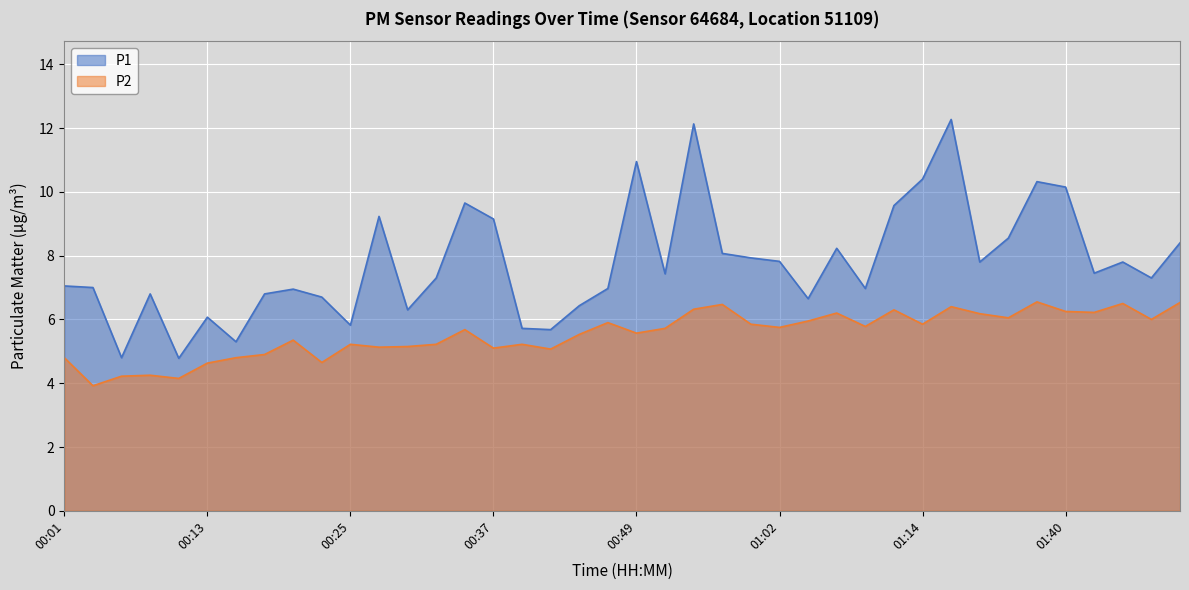

True or false: P1 has more than 1 points higher than both neighbors.

True